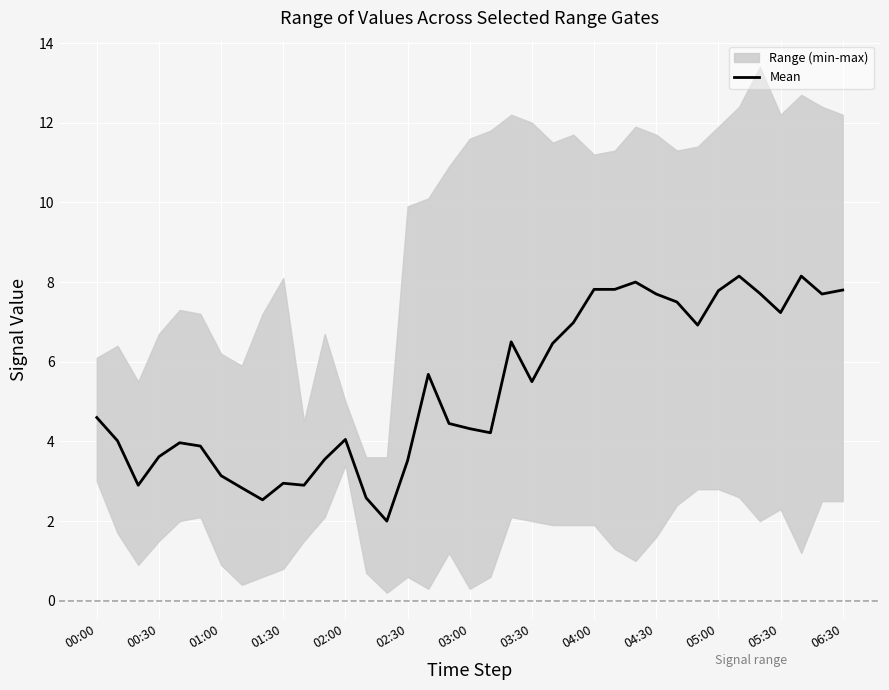

What is the difference between the second highest and minimum values?

6.1